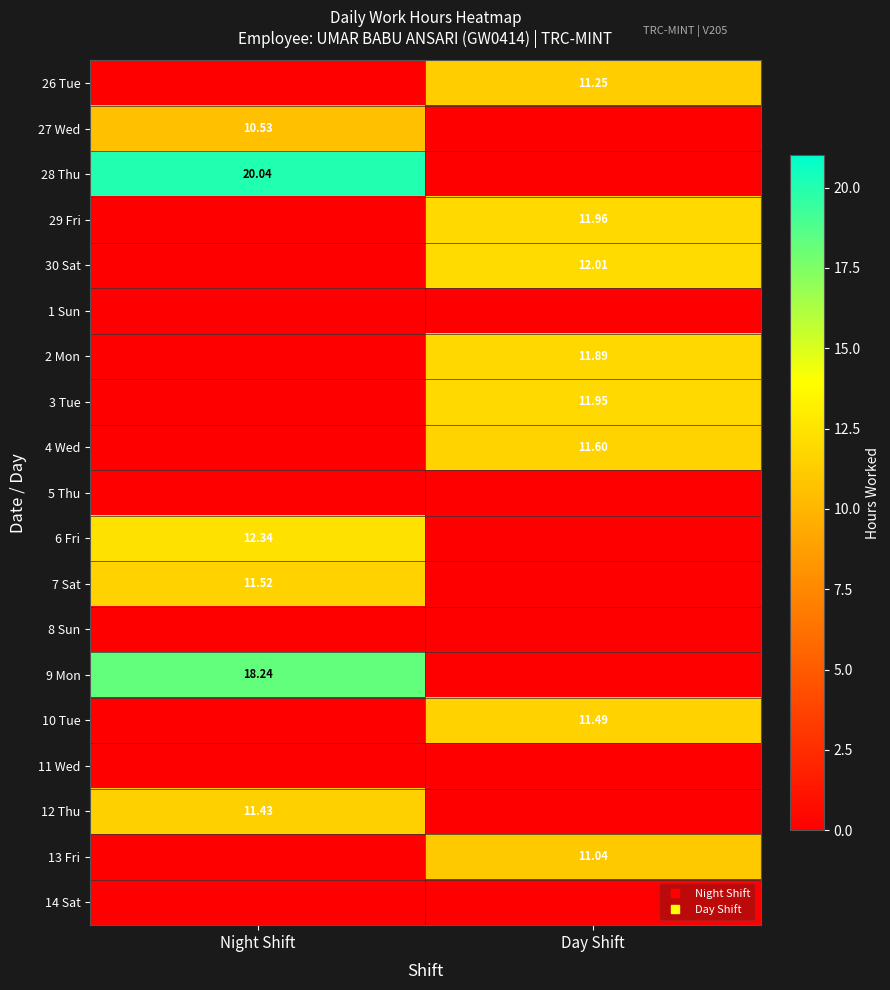

At how many categories does at least one series exceed 18?

1